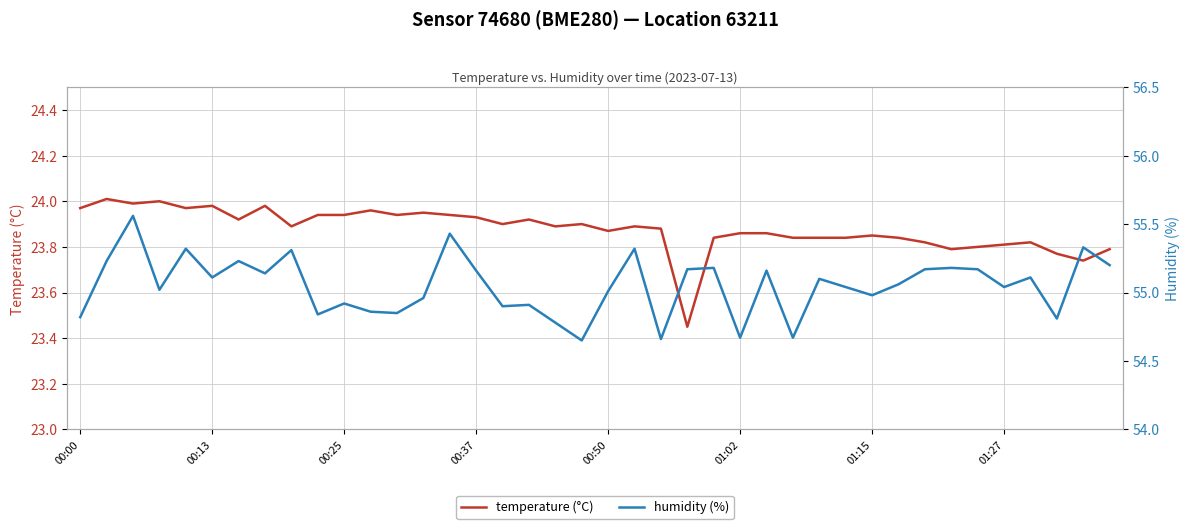

What is the sum of the humidity (%) values at 00:00 and 13?

109.8